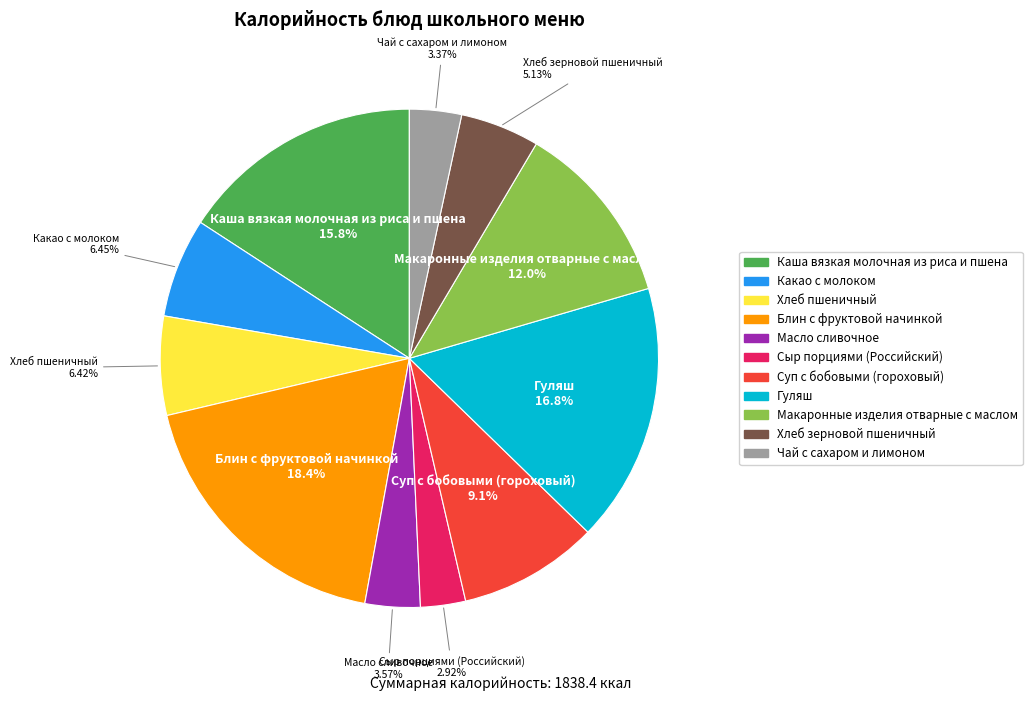

To the nearest percent, what is the difference between the Хлеб зерновой пшеничный and Каша вязкая молочная из риса и пшена slice percentages?

11%